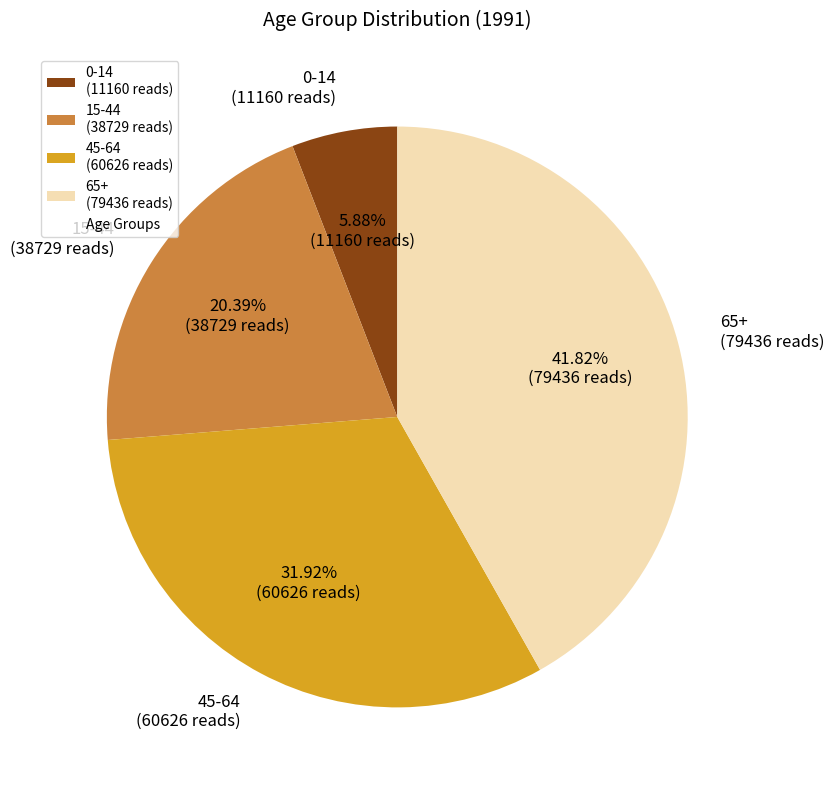

To the nearest percent, what is the combined percentage of 0-14 and 45-64?

38%